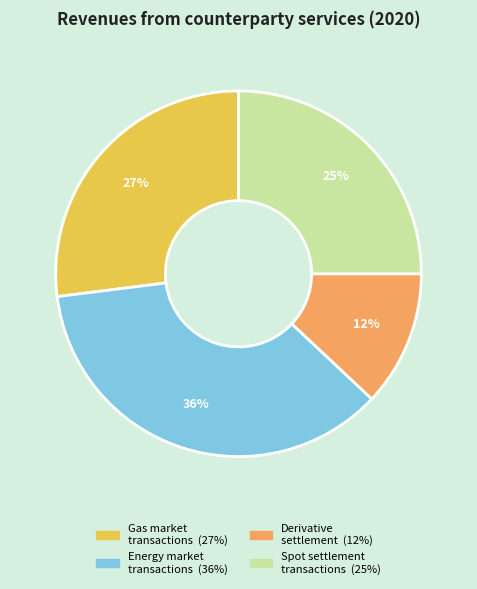

How many slices are in this pie chart?

4